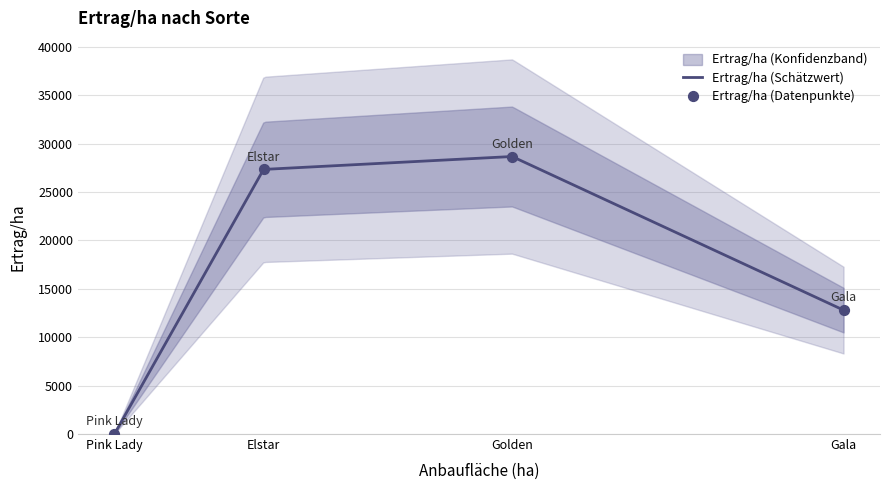

What is the change in value from Golden to Pink Lady?

-28666.7